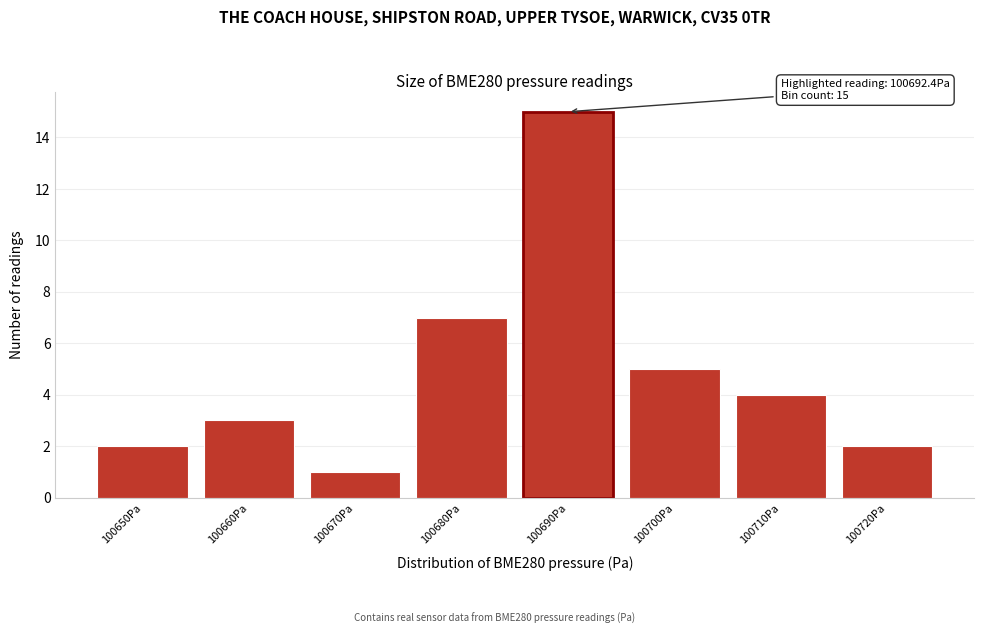

Reading left to right, what are all the values shown in this chart?

100650Pa=2	100660Pa=3	100670Pa=1	100680Pa=7	100690Pa=15	100700Pa=5	100710Pa=4	100720Pa=2